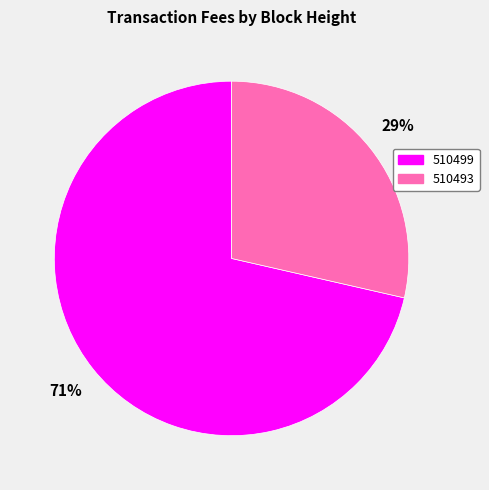

Is it true that 510493 is 29% of the pie?

True